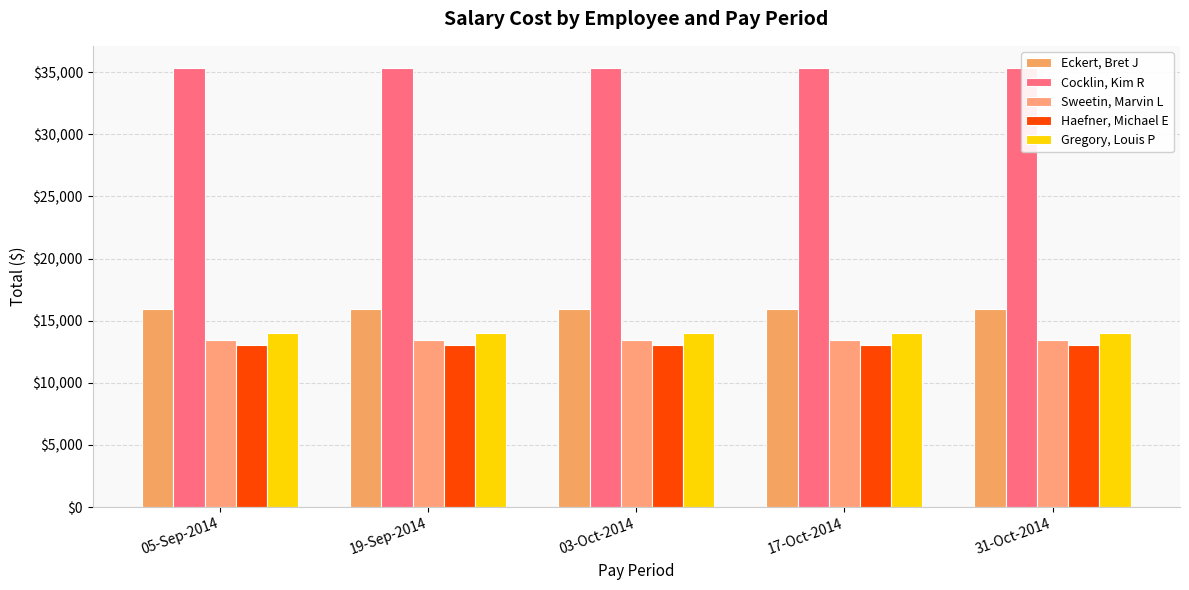

Reading right to left, what are all the values shown in this chart?

Eckert, Bret J: 15918.3	15918.3	15918.3	15918.3	15918.3
Cocklin, Kim R: 35356.7	35356.7	35356.7	35356.7	35356.7
Sweetin, Marvin L: 13465.3	13465.3	13465.3	13465.3	13465.3
Haefner, Michael E: 13030.8	13030.8	13030.8	13030.8	13030.8
Gregory, Louis P: 14044.9	14044.9	14044.9	14044.9	14044.9